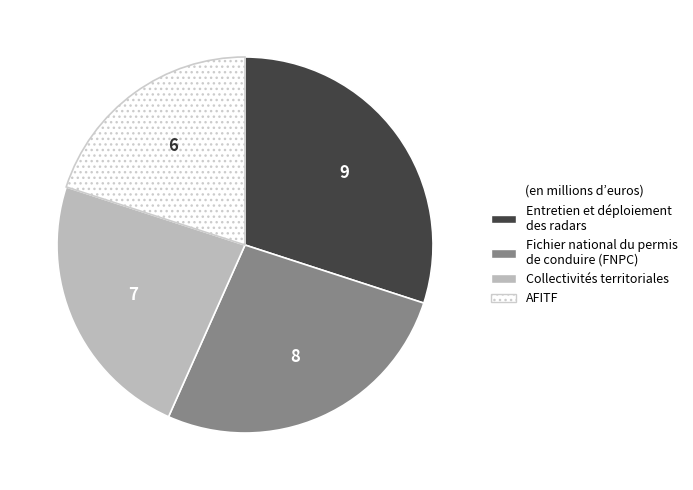

Is there any slice that represents more than half of the pie?

No